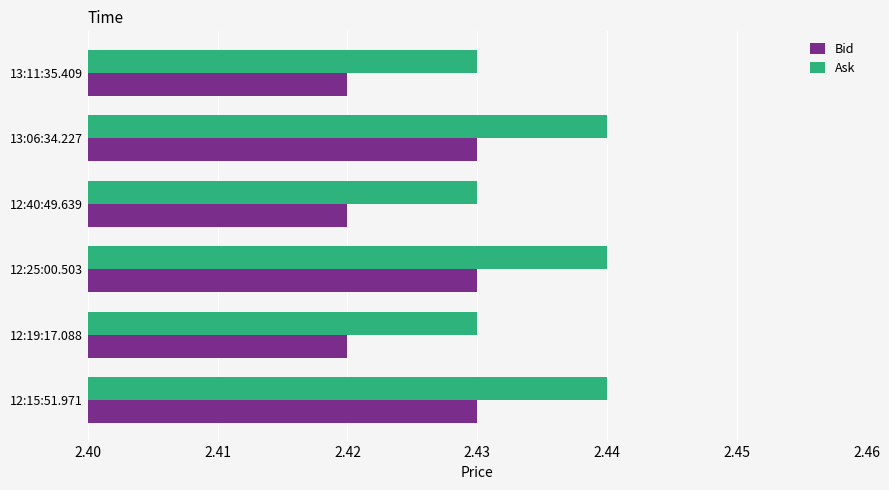

True or false: Bid has a value of 3.2 at 13:06:34.227.

False